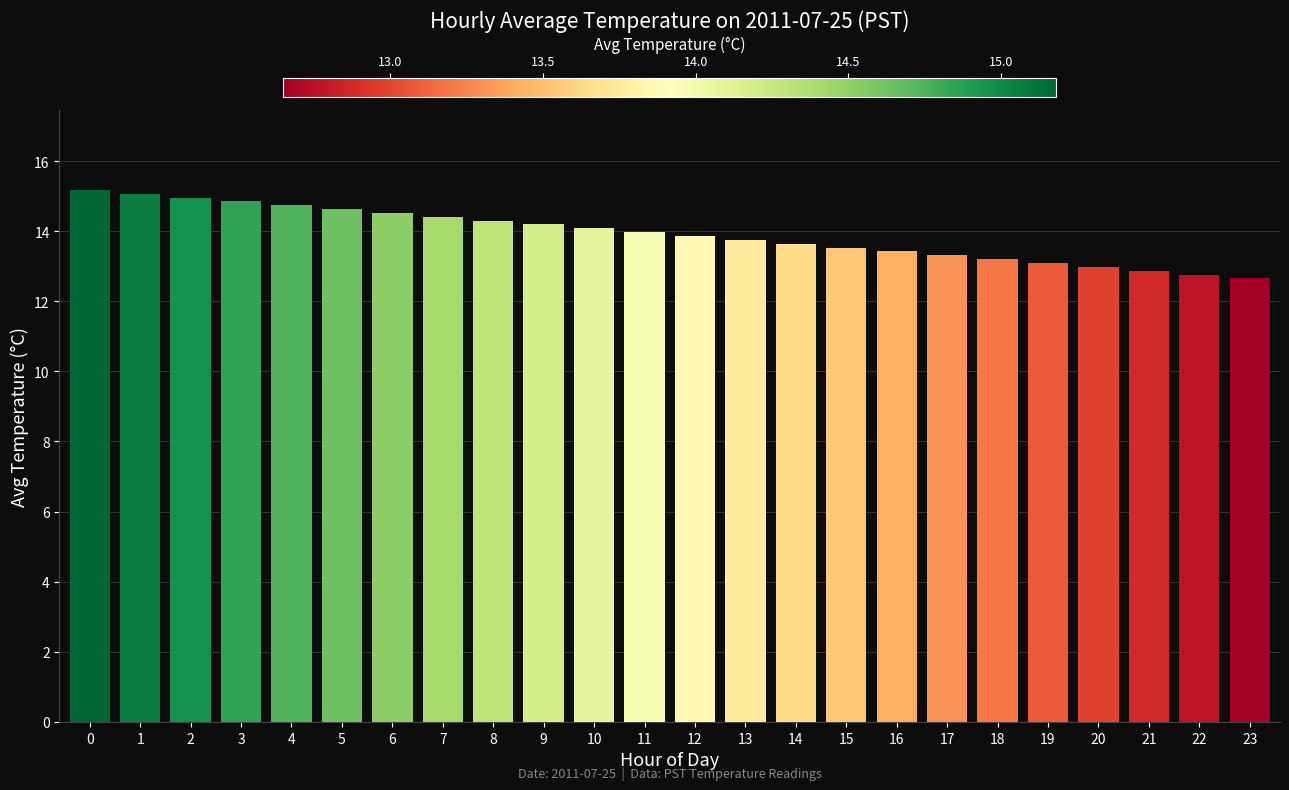

How many bars are there in total?

24